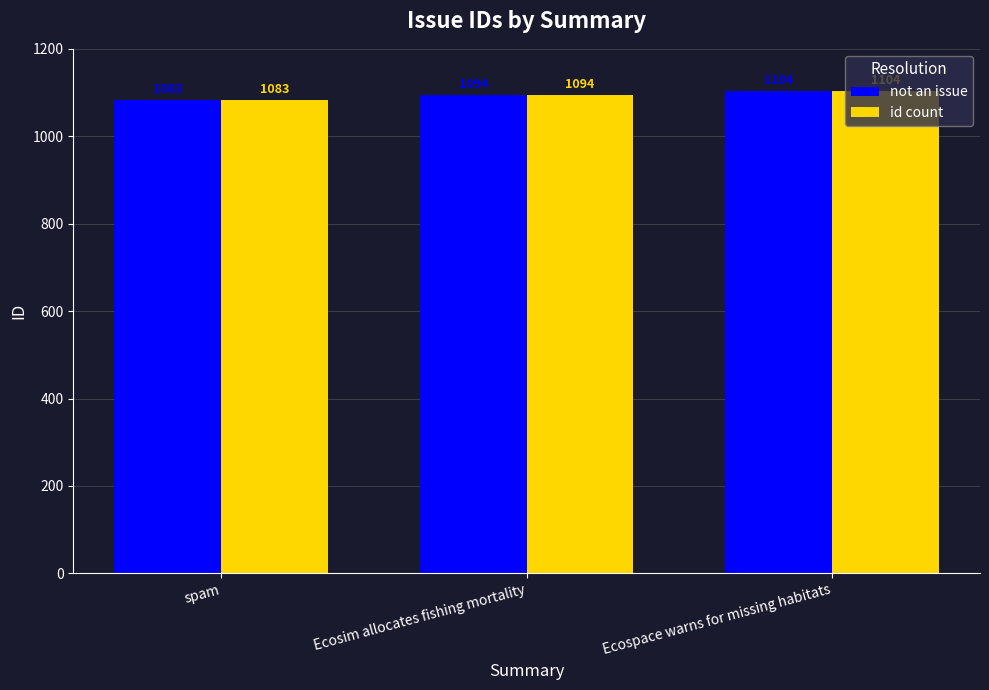

What is the difference between the second highest and minimum values in the id count series?

11